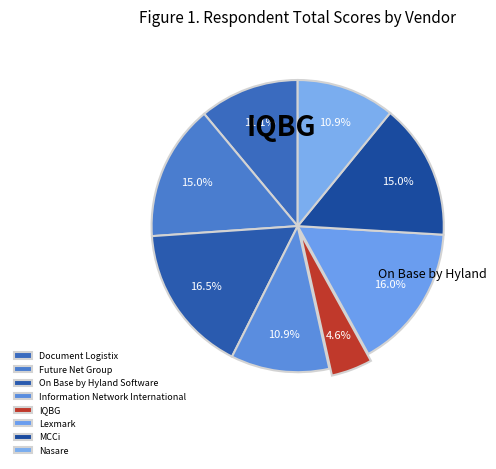

To the nearest percent, what portion does Information Network International represent?

11%